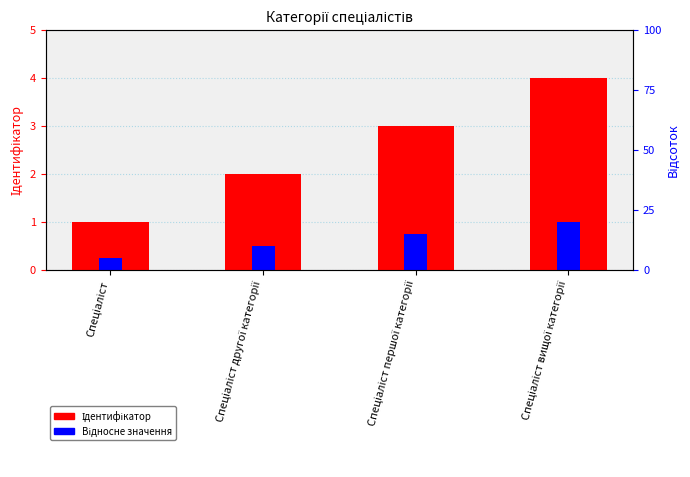

Is it true that Ідентифікатор equals 1.7 at Спеціаліст першої категорії?

False